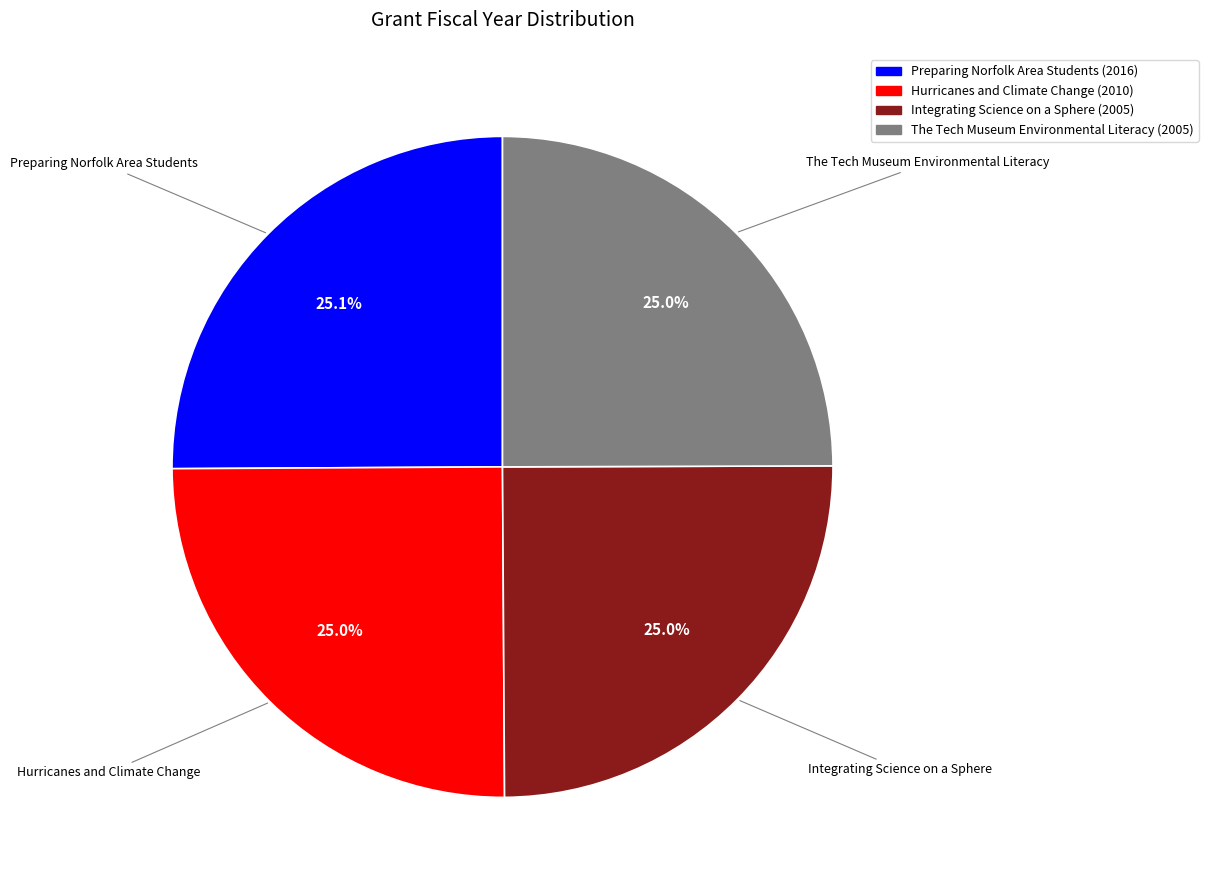

What percentage is NOT represented by Hurricanes and Climate Change?

75.0%